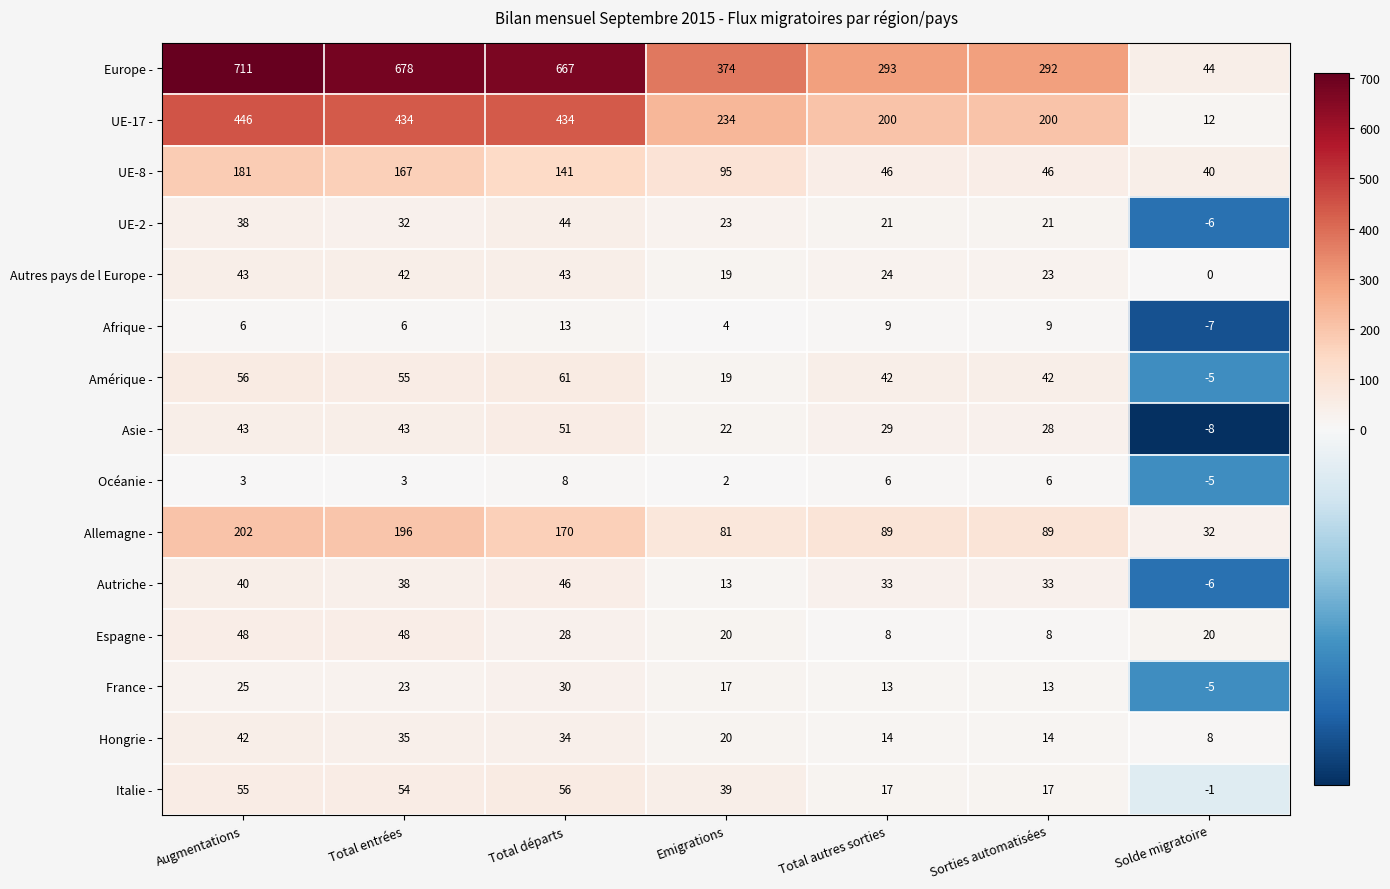

Which label corresponds to the largest value in the chart?

Augmentations